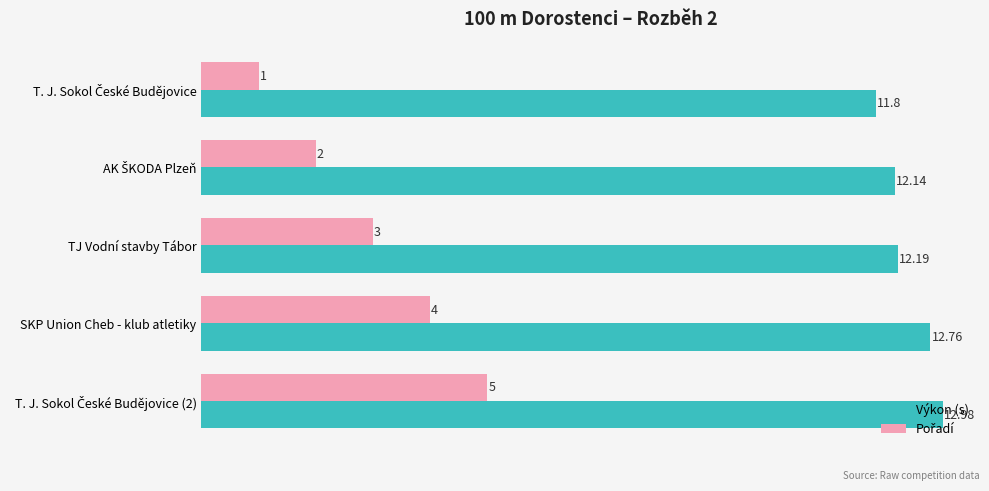

At how many categories does at least one series exceed 10?

5